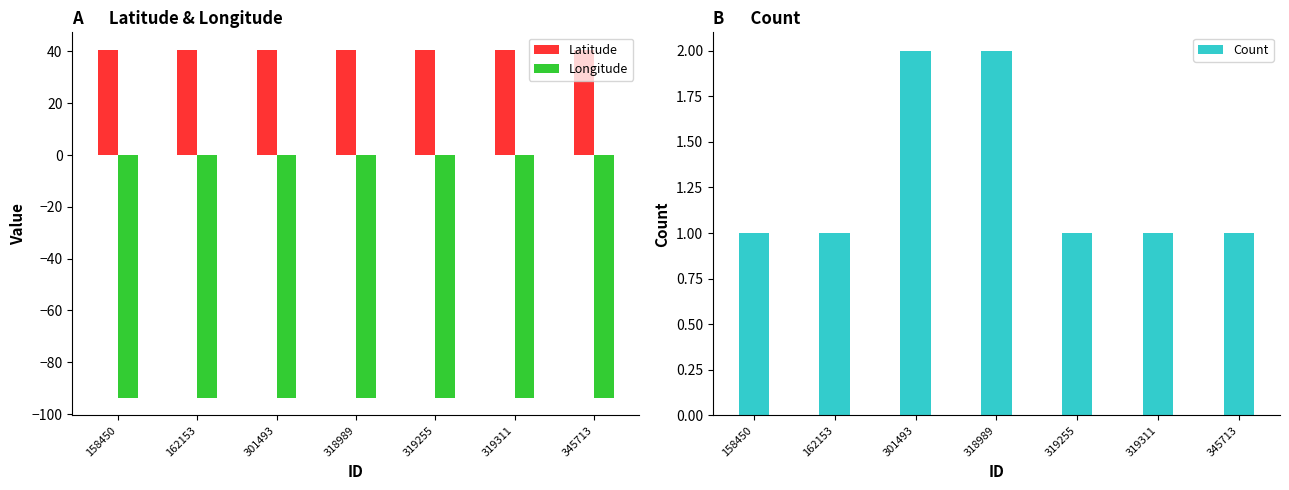

What is the difference between the highest and lowest values at 158450?

134.3